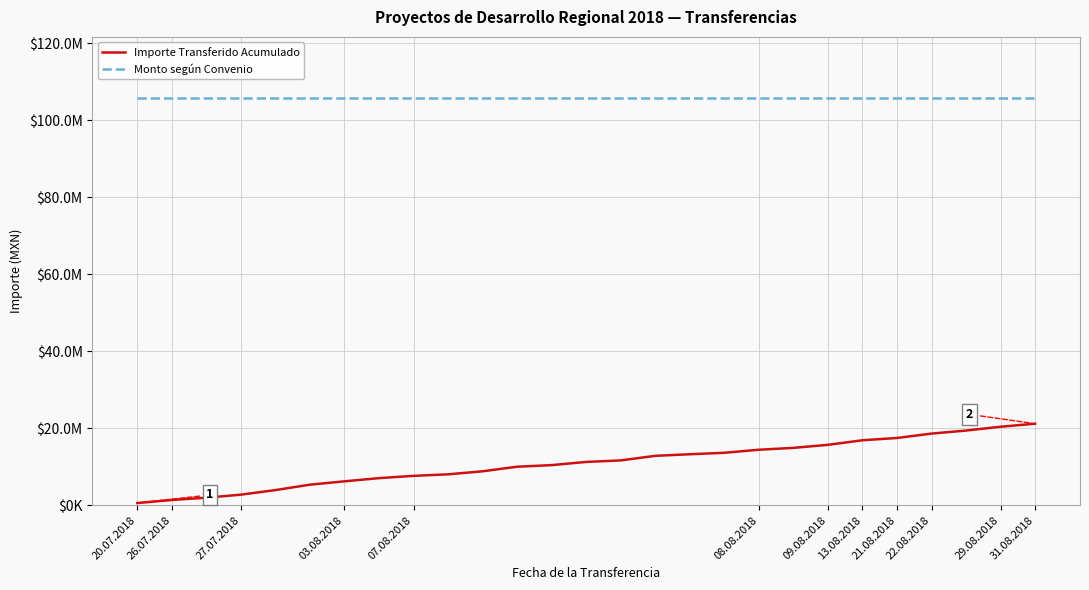

Does the chart have visible grid lines?

Yes